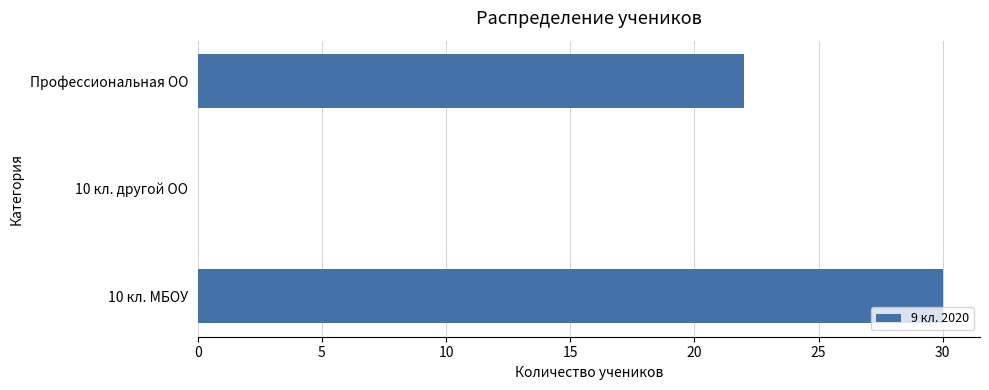

What is the maximum value shown in the chart?

30